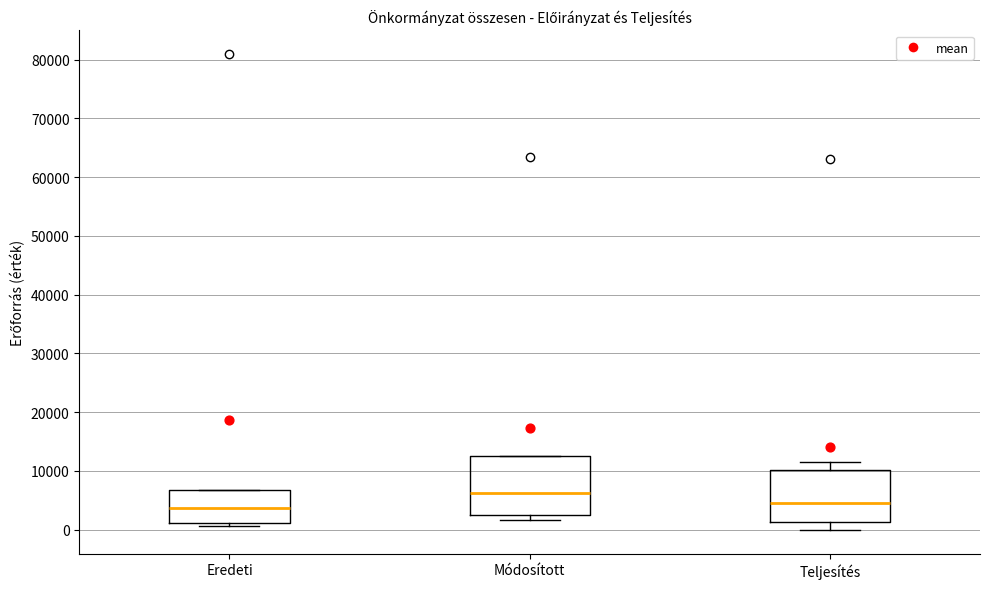

Where is the lower edge of the box for Módosított on the y-axis? The values are not printed on the chart, so give them approximately, as read against the axis.

2000